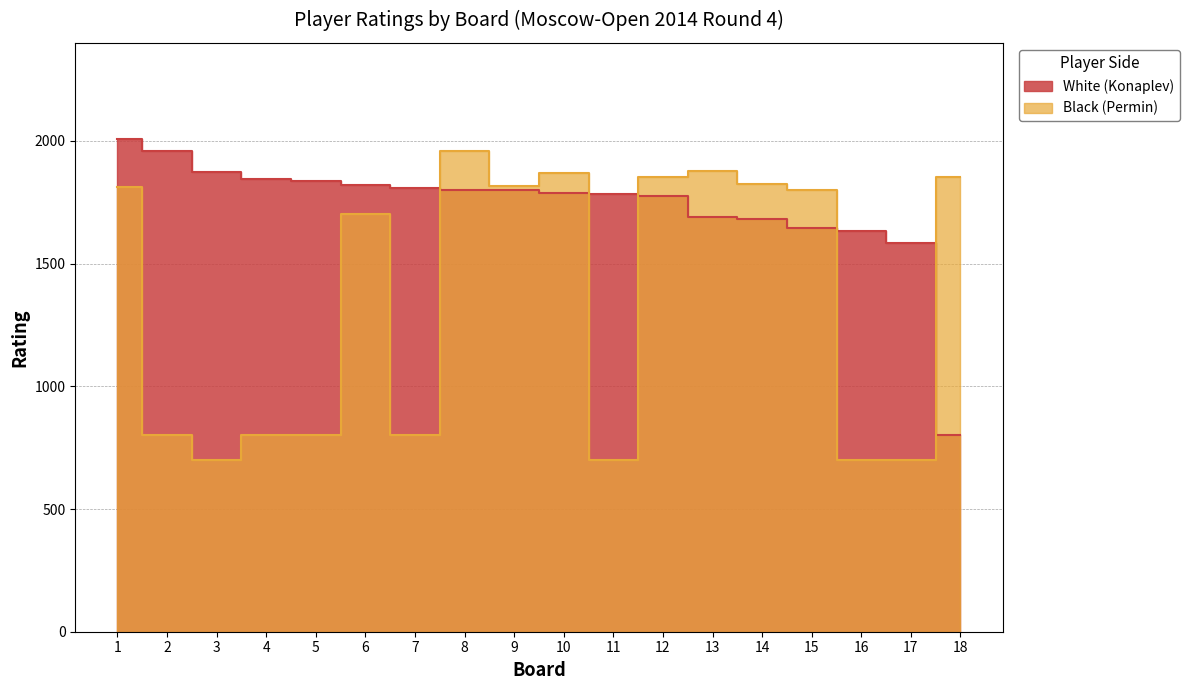

Does the chart display data point markers on the line(s)?

No